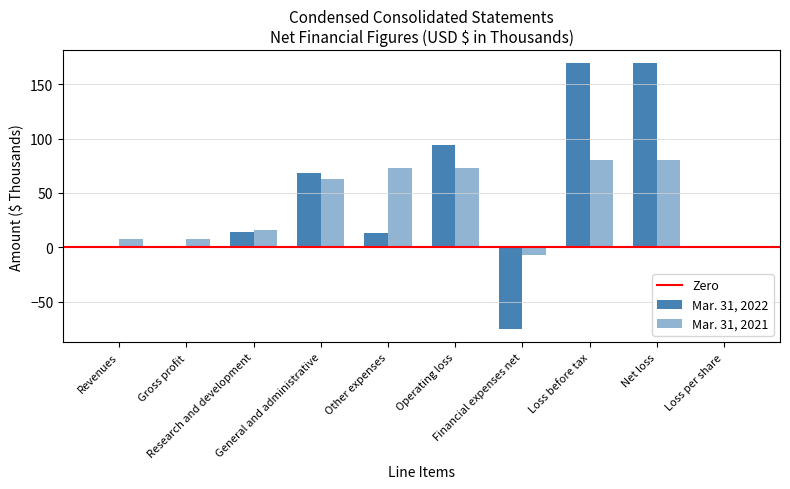

Between Revenues and Other expenses, which series saw the biggest shift?

Mar. 31, 2021